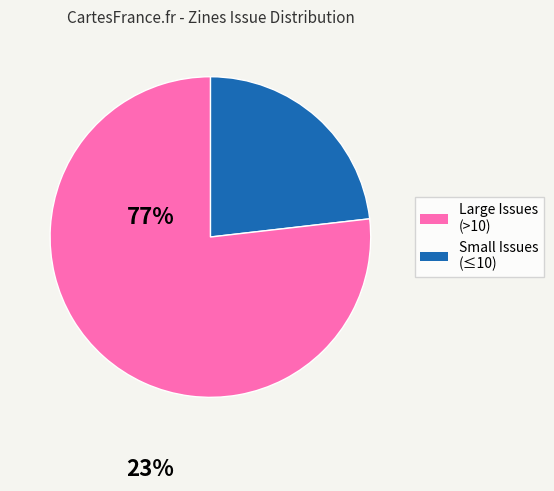

Does any single category account for the majority?

Yes